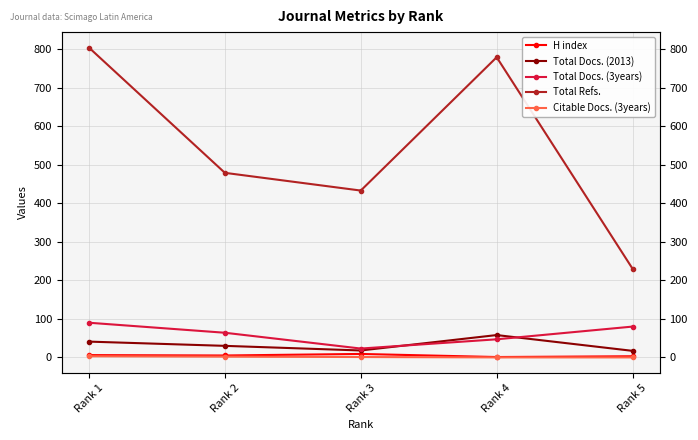

True or false: Total Docs. (2013) and H index cross at least once.

False